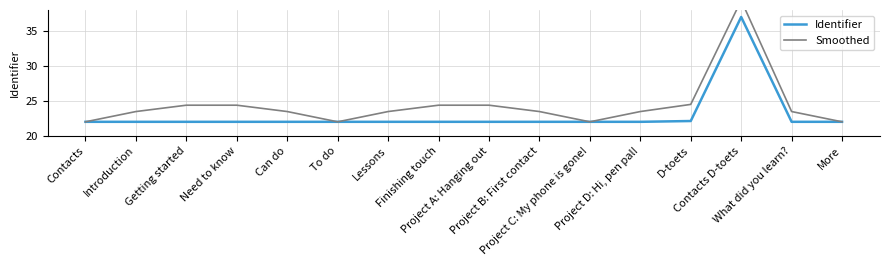

True or false: Identifier has a value of 22.0 at Getting started.

True